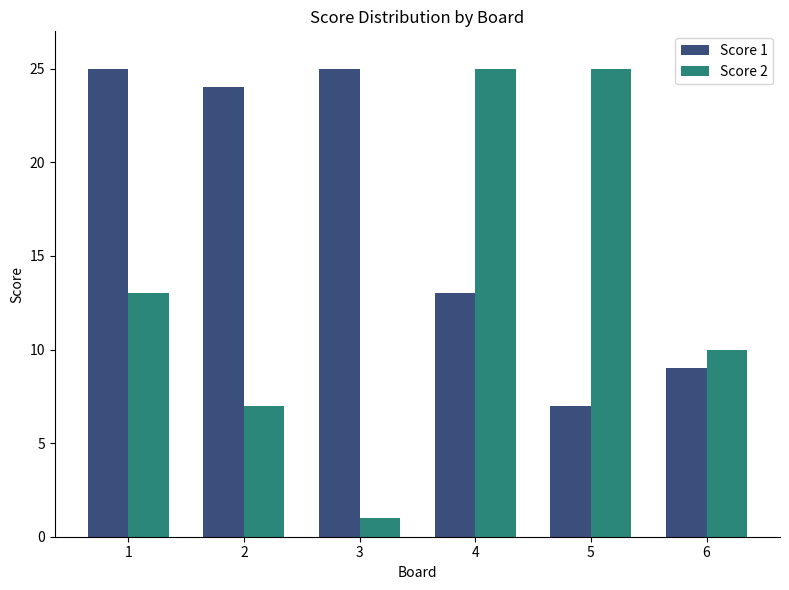

How many values in the Score 2 series are below 13?

3